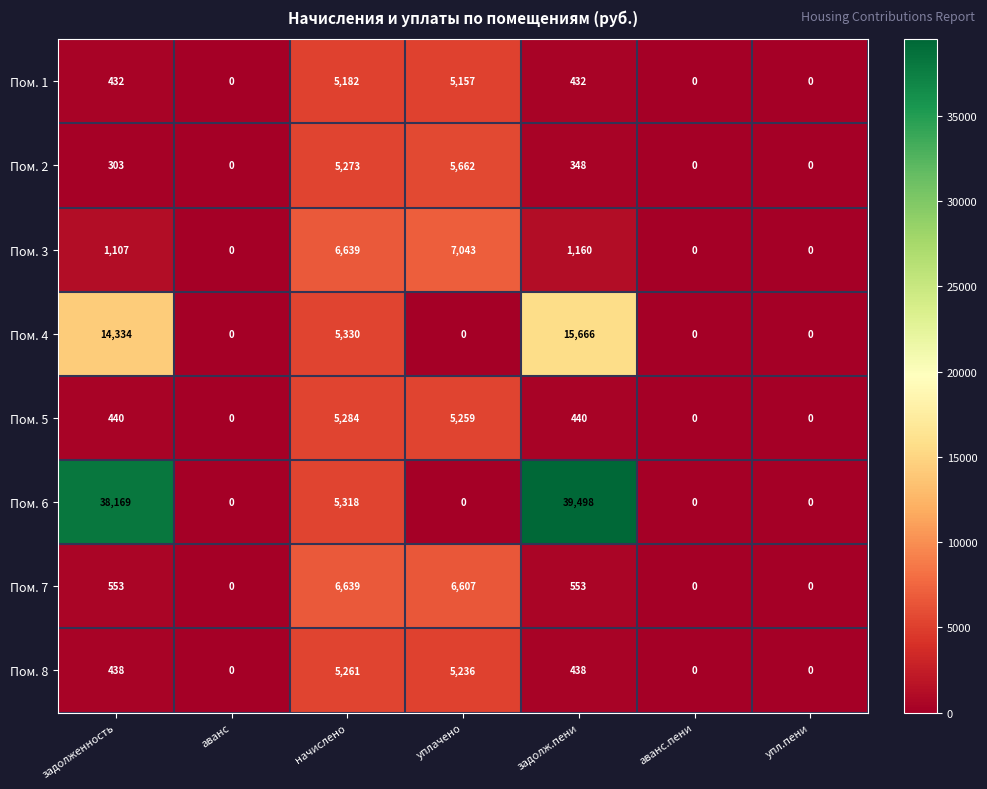

What is the average value of the Пом. 8 series?

1625